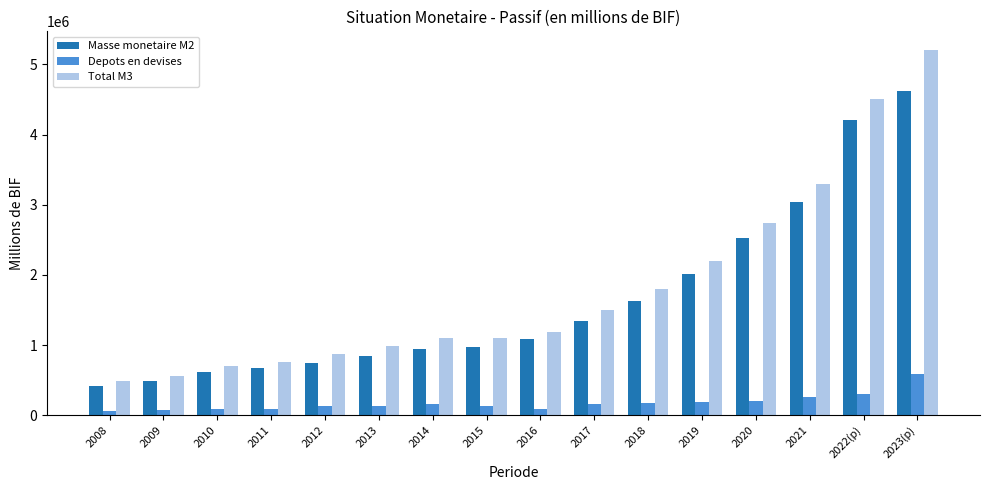

Count the number of categories in the chart.

16